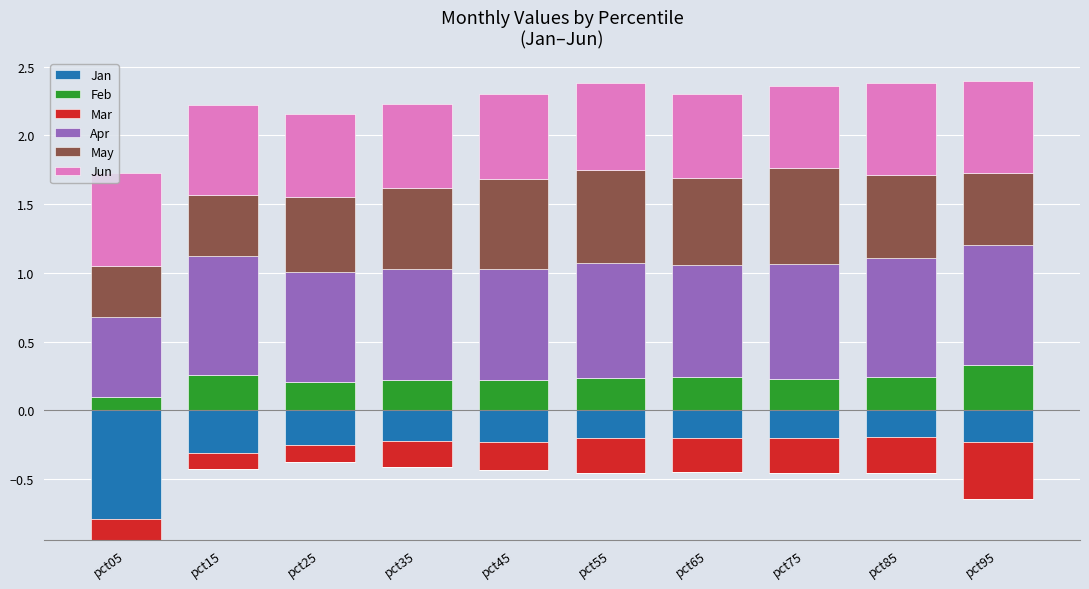

Is it true that May equals 0.4 at pct05?

True